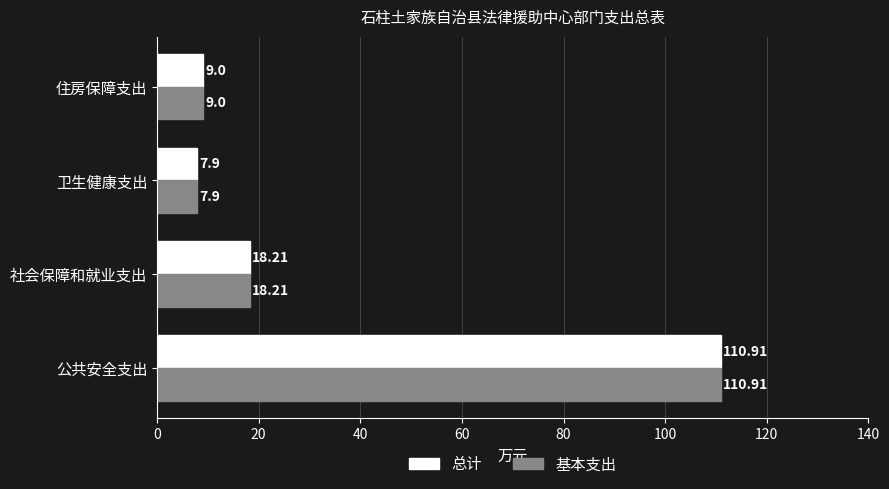

What is the total value across all series at 卫生健康支出?

15.8